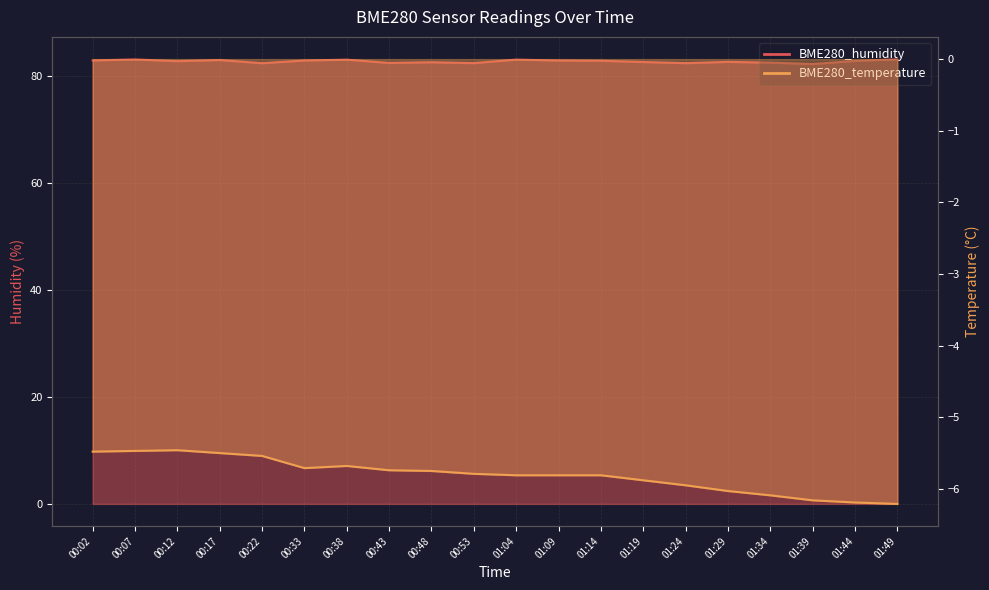

What is the approximate value of BME280_humidity at 00:22?

82.5